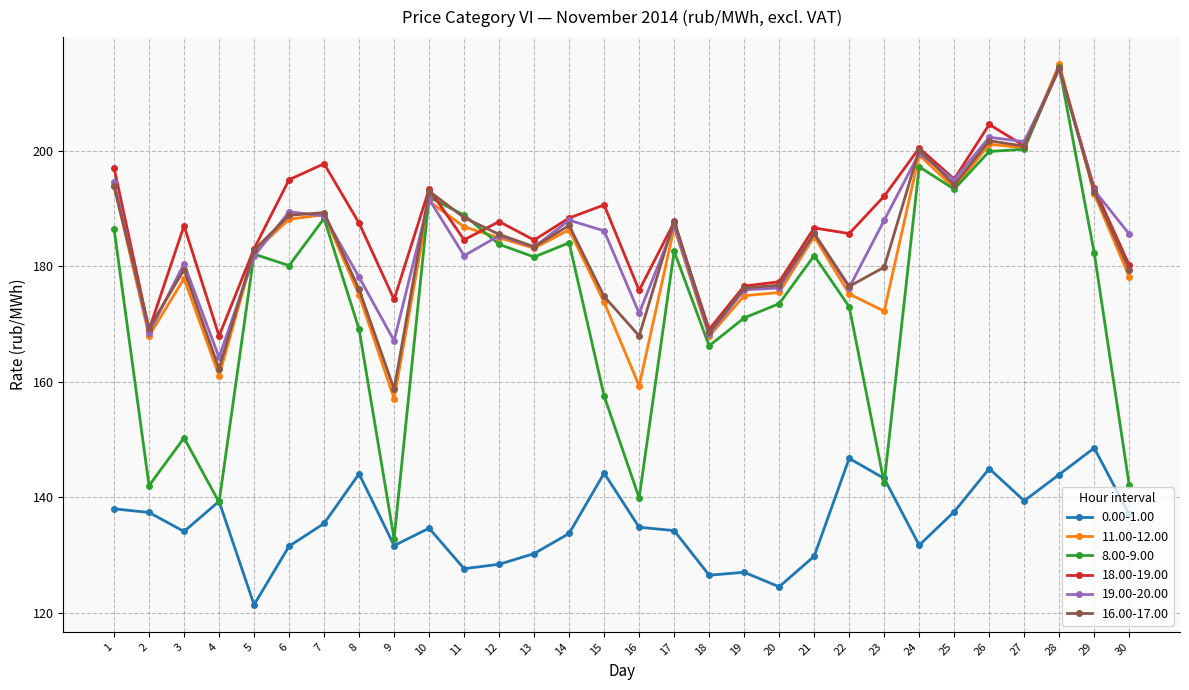

At which category does 16.00-17.00 reach its first local valley?

2